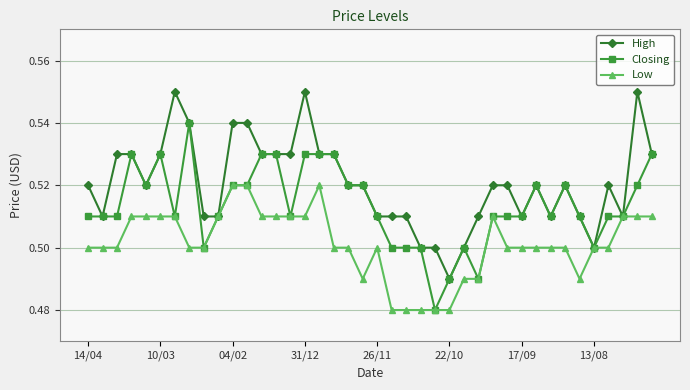

True or false: Closing has more than 1 points higher than both neighbors.

True